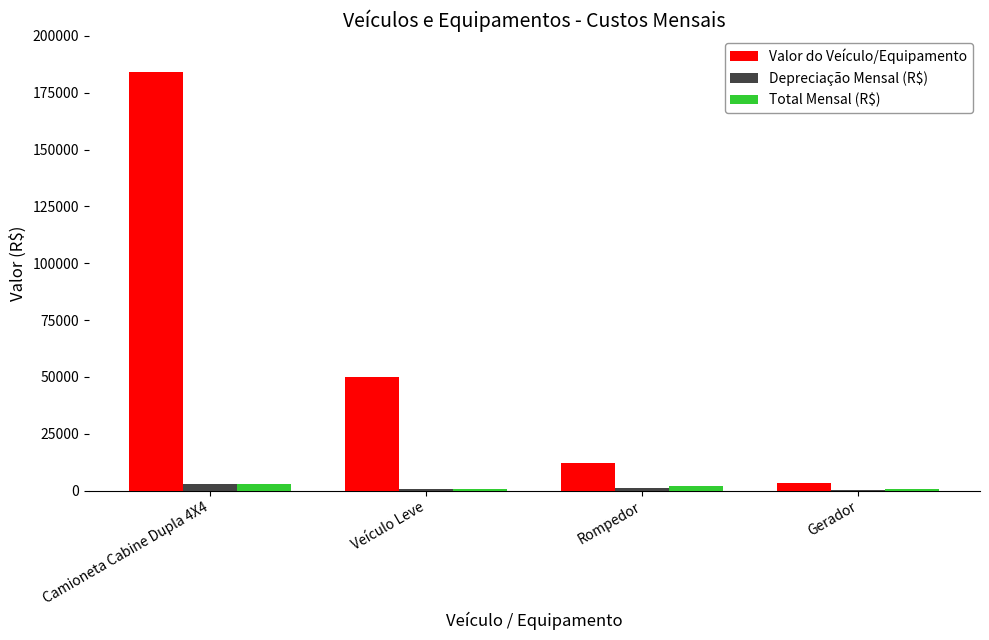

What is the greatest value displayed?

184255.0